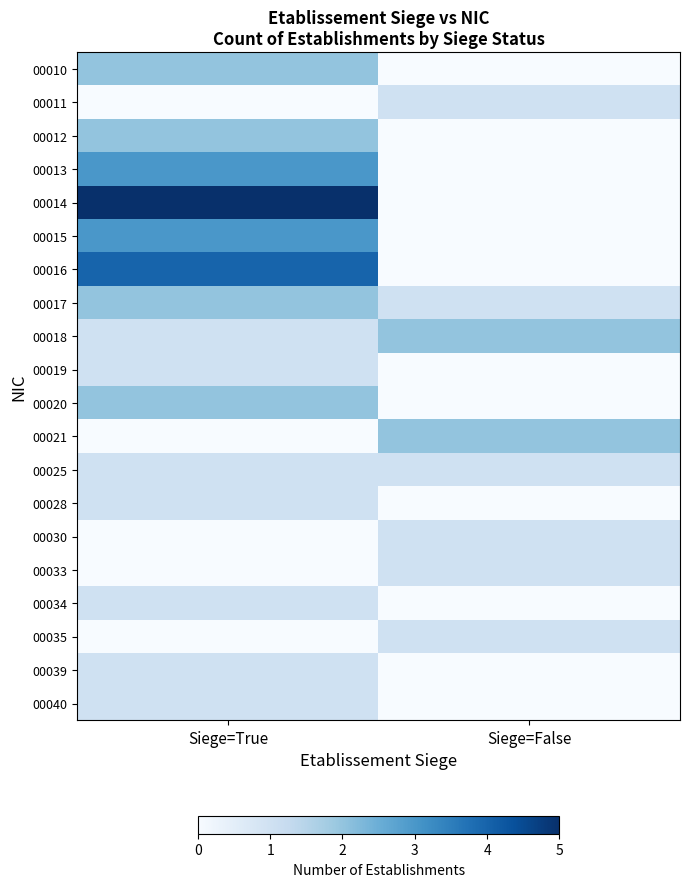

What is the greatest value displayed?

5